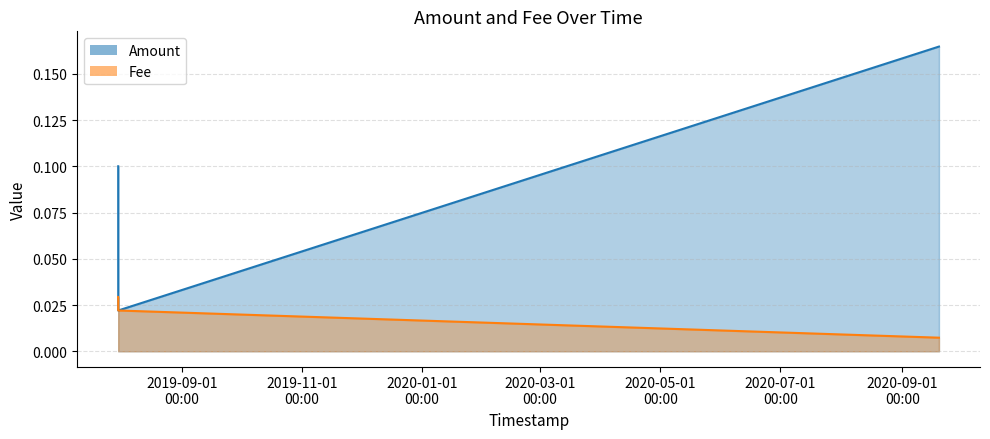

Which category has the highest value in the Amount series?

2020-09-19 13:28:13